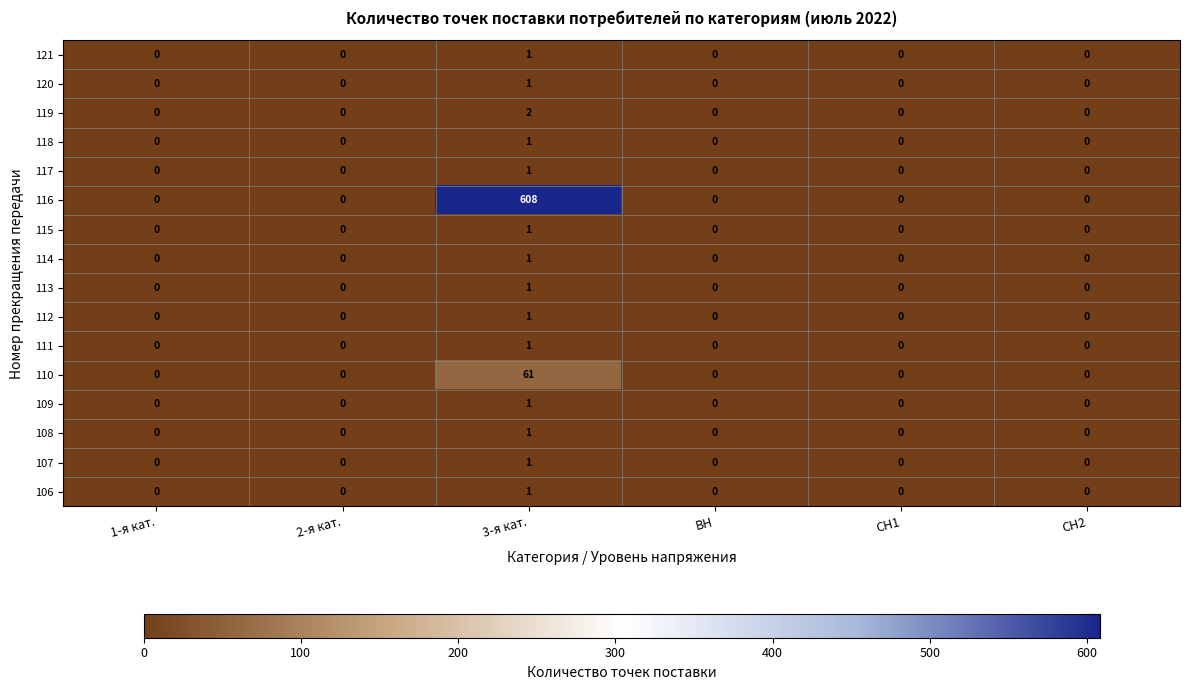

Which label corresponds to the largest value in the chart?

3-я кат.